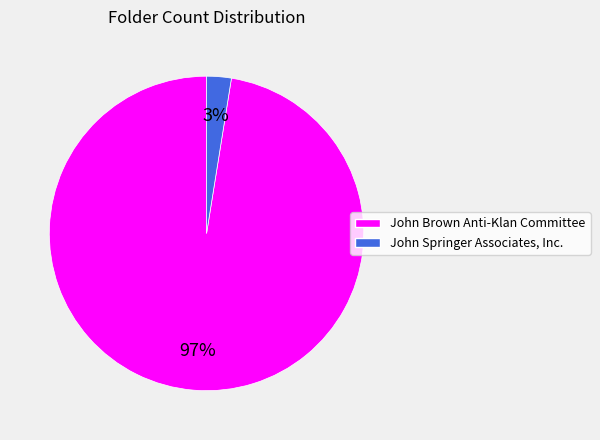

The John Brown Anti-Klan Committee slice represents 97% of the pie. True or false?

True